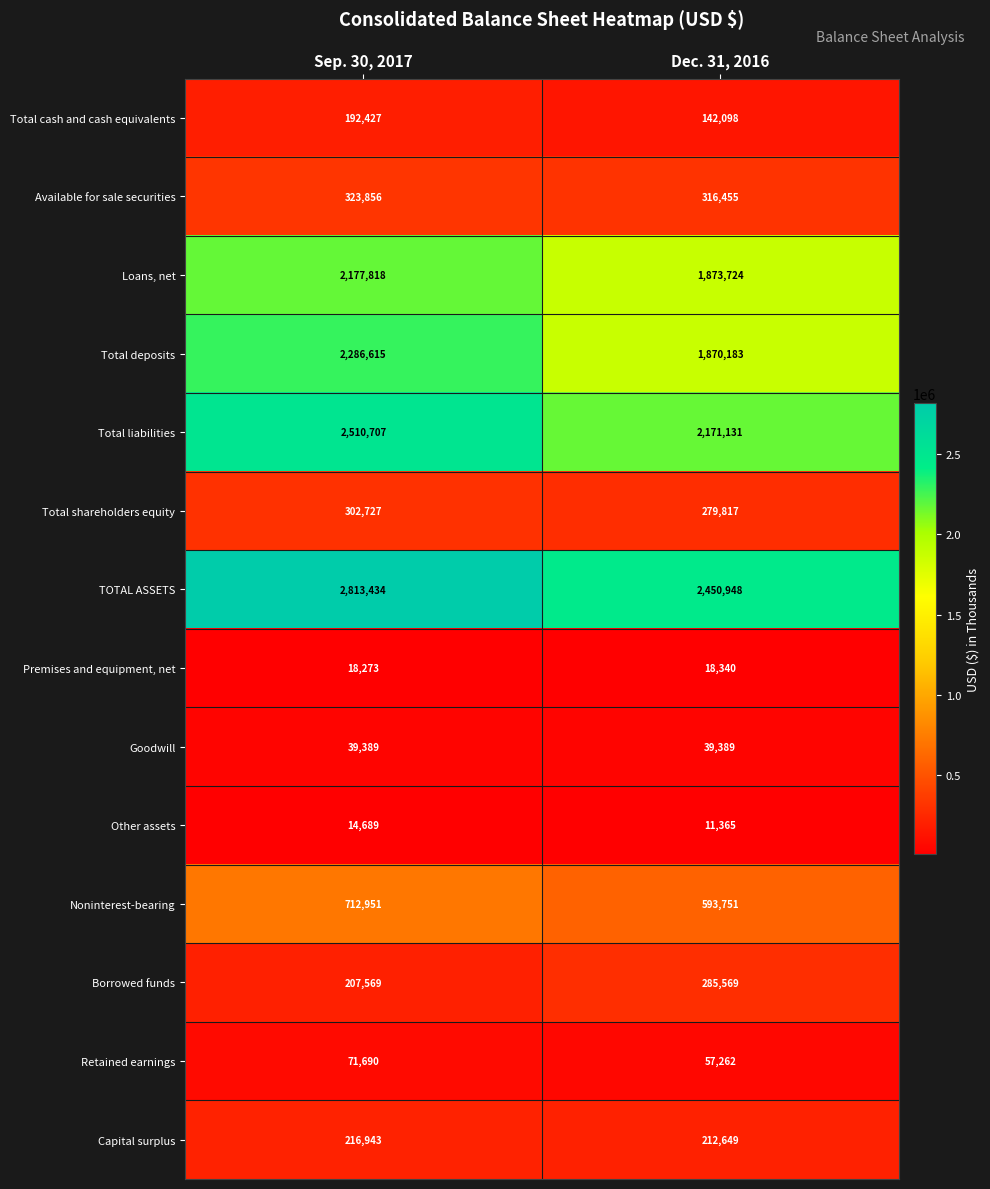

Reading left to right, extract all data points from this chart.

Total cash and cash equivalents: Sep. 30, 2017=192427	Dec. 31, 2016=142098
Available for sale securities: Sep. 30, 2017=323856	Dec. 31, 2016=316455
Loans, net: Sep. 30, 2017=2177818	Dec. 31, 2016=1873724
Total deposits: Sep. 30, 2017=2286615	Dec. 31, 2016=1870183
Total liabilities: Sep. 30, 2017=2510707	Dec. 31, 2016=2171131
Total shareholders equity: Sep. 30, 2017=302727	Dec. 31, 2016=279817
TOTAL ASSETS: Sep. 30, 2017=2813434	Dec. 31, 2016=2450948
Premises and equipment, net: Sep. 30, 2017=18273	Dec. 31, 2016=18340
Goodwill: Sep. 30, 2017=39389	Dec. 31, 2016=39389
Other assets: Sep. 30, 2017=14689	Dec. 31, 2016=11365
Noninterest-bearing: Sep. 30, 2017=712951	Dec. 31, 2016=593751
Borrowed funds: Sep. 30, 2017=207569	Dec. 31, 2016=285569
Retained earnings: Sep. 30, 2017=71690	Dec. 31, 2016=57262
Capital surplus: Sep. 30, 2017=216943	Dec. 31, 2016=212649